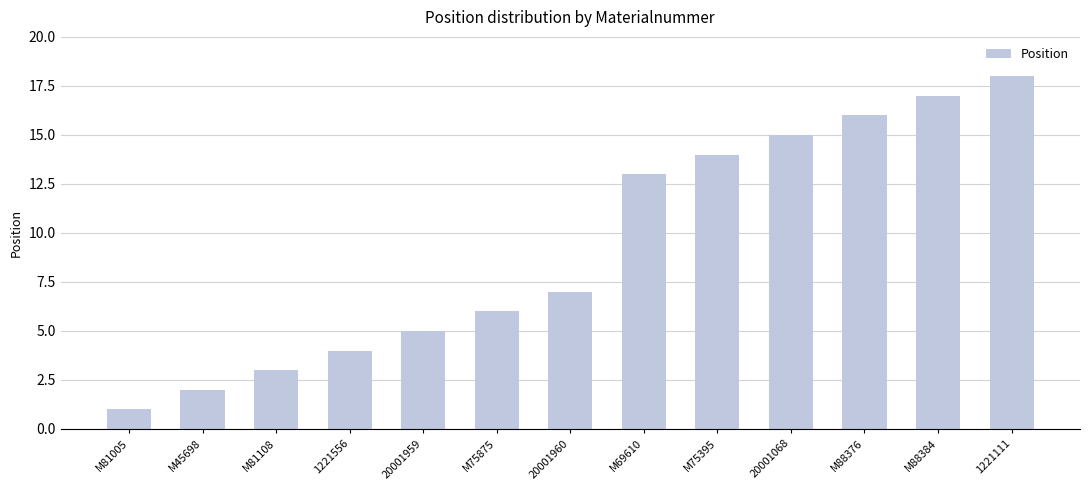

Is it true that the value at M88376 is 9?

False